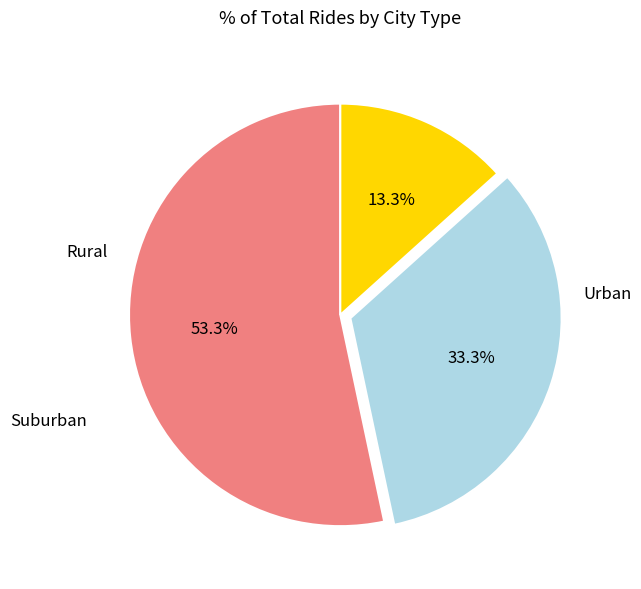

Is there a majority slice in this chart?

Yes